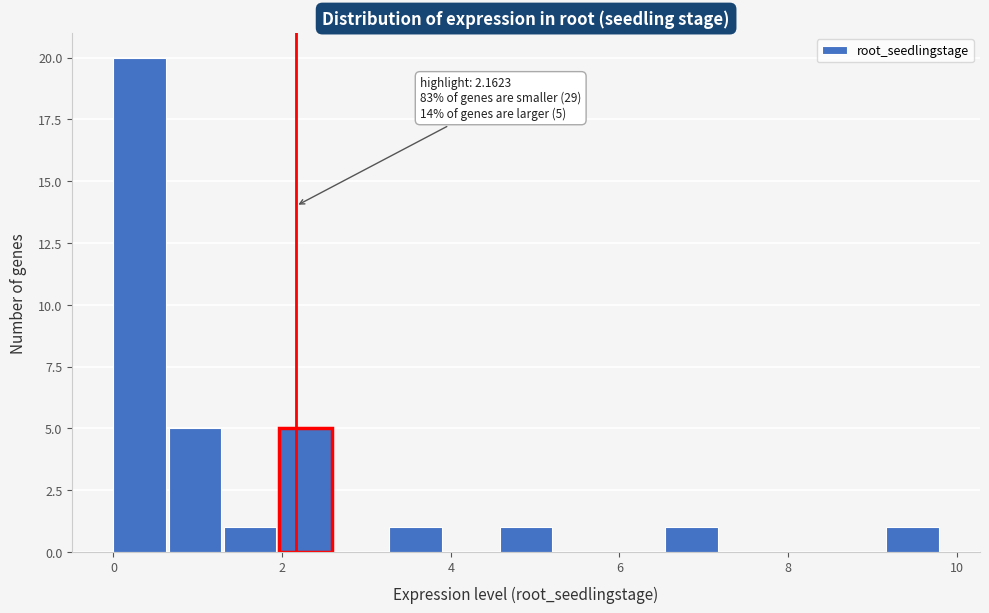

Around what value on the x-axis is the tallest bar? Give the approximate position of its centre, as read against the axis.

0.4